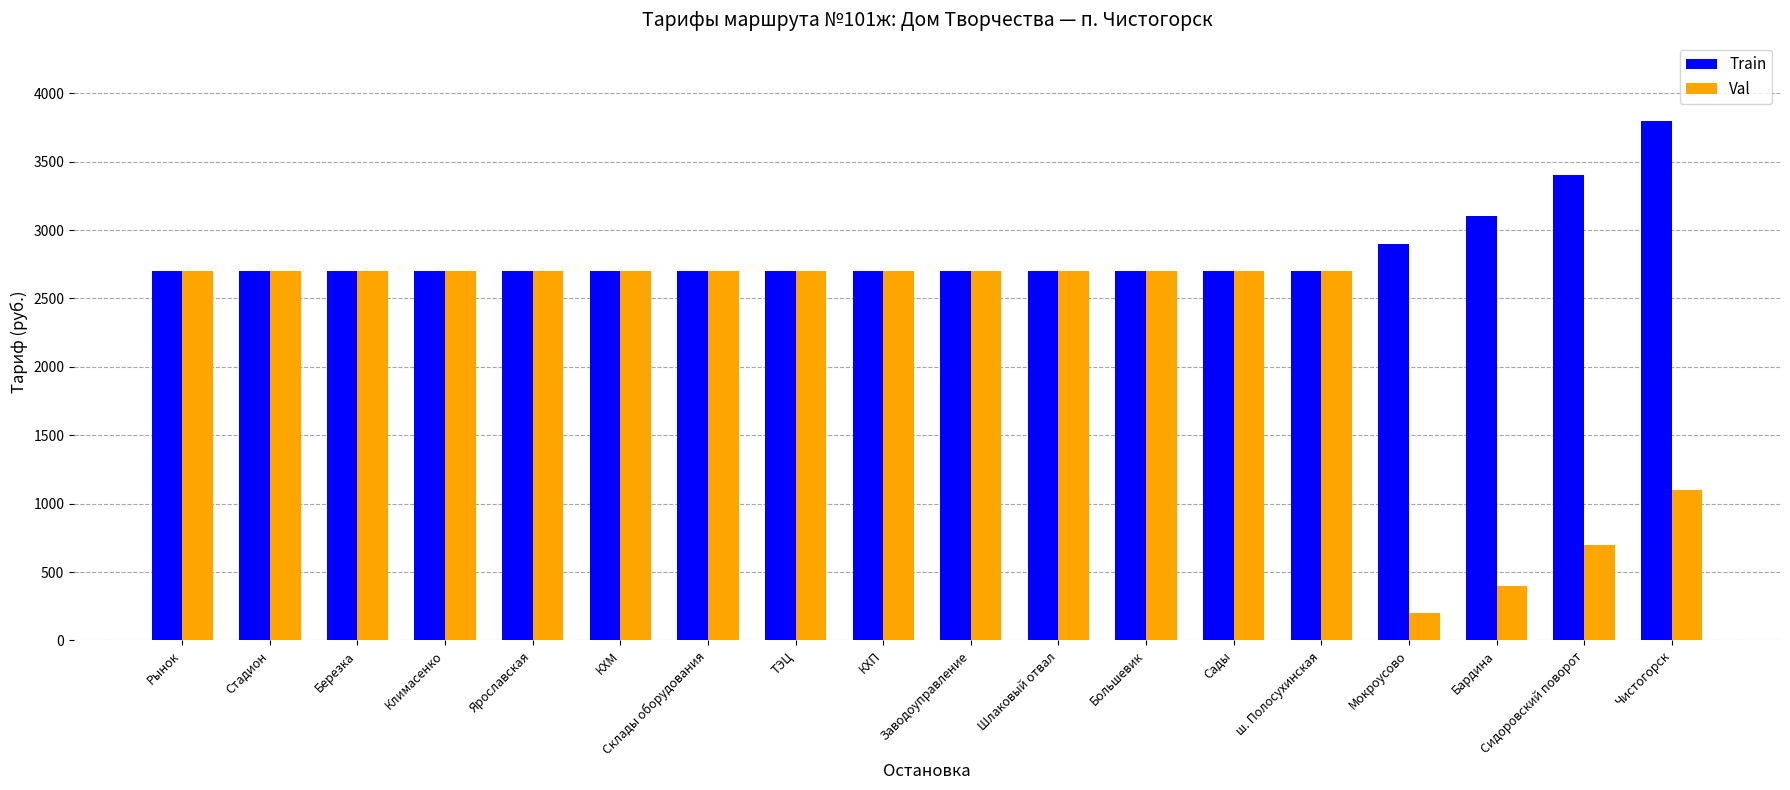

What is the total value across all series at Стадион?

5400